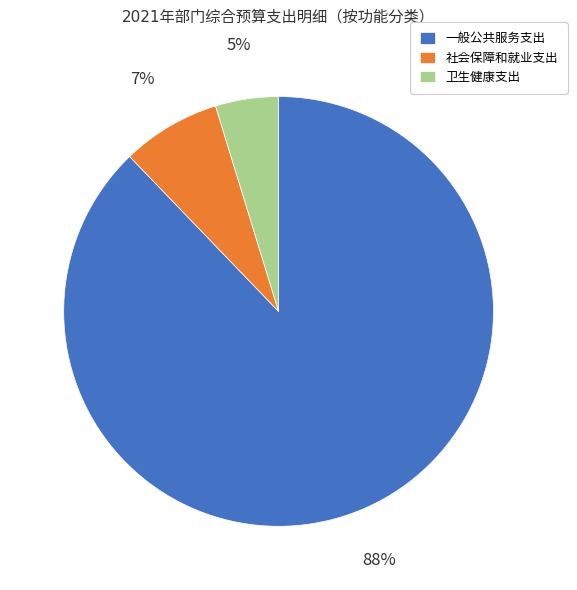

How many slices are in this pie chart?

3